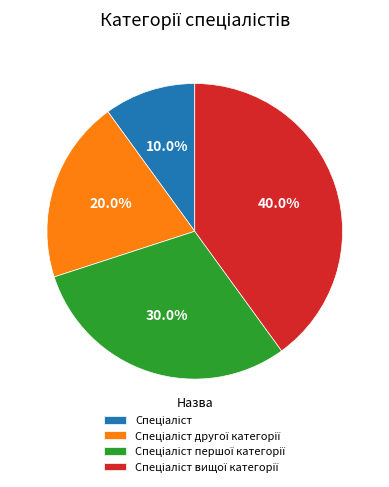

Is there any slice that represents more than half of the pie?

No